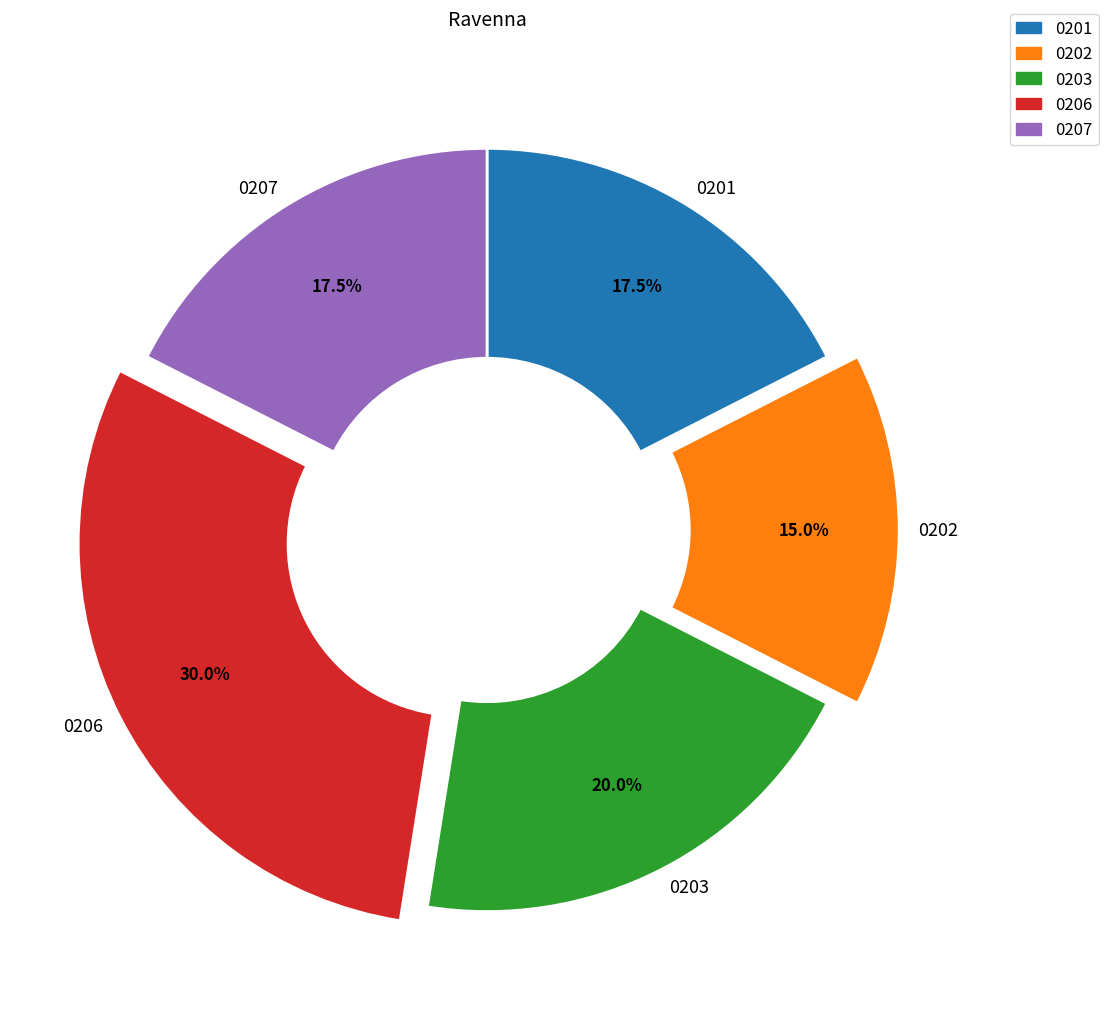

Count the number of slices in the pie.

5